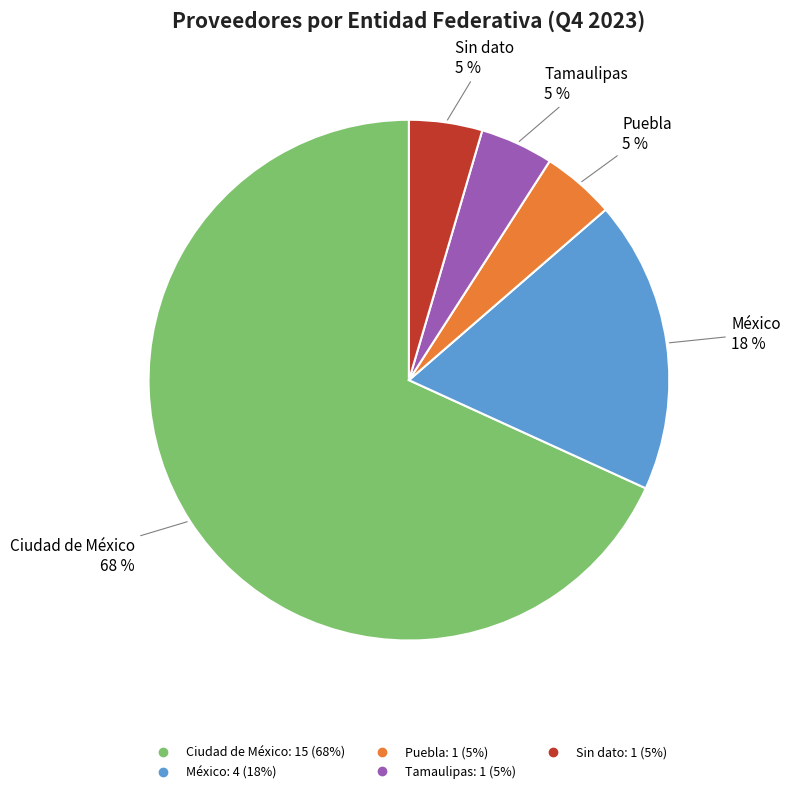

To the nearest percent, what is the average slice percentage?

20%